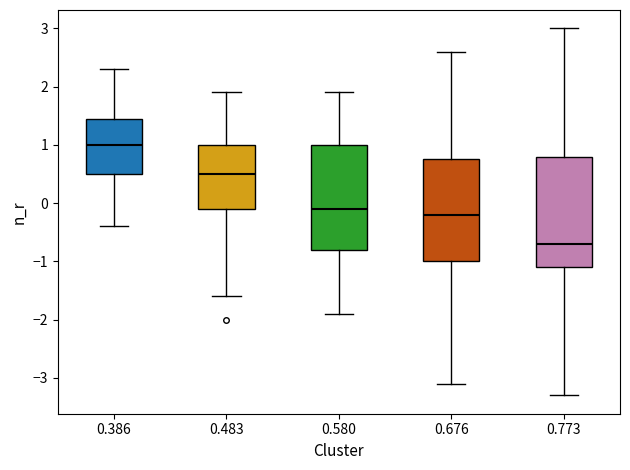

Reading left to right, transcribe this box plot: for each box, give where its median line is, the range the box spans, and where its two whiskers end, as read against the y-axis. The values are not printed on the chart, so give them approximately, as read against the axis.

0.386: median 1.0, box 0.5 to 1.5, whiskers -0.4 to 2.3
0.483: median 0.5, box -0.1 to 1.0, whiskers -1.6 to 1.9
0.580: median -0.1, box -0.8 to 1.0, whiskers -1.9 to 1.9
0.676: median -0.2, box -1.0 to 0.8, whiskers -3.1 to 2.6
0.773: median -0.7, box -1.1 to 0.8, whiskers -3.3 to 3.0